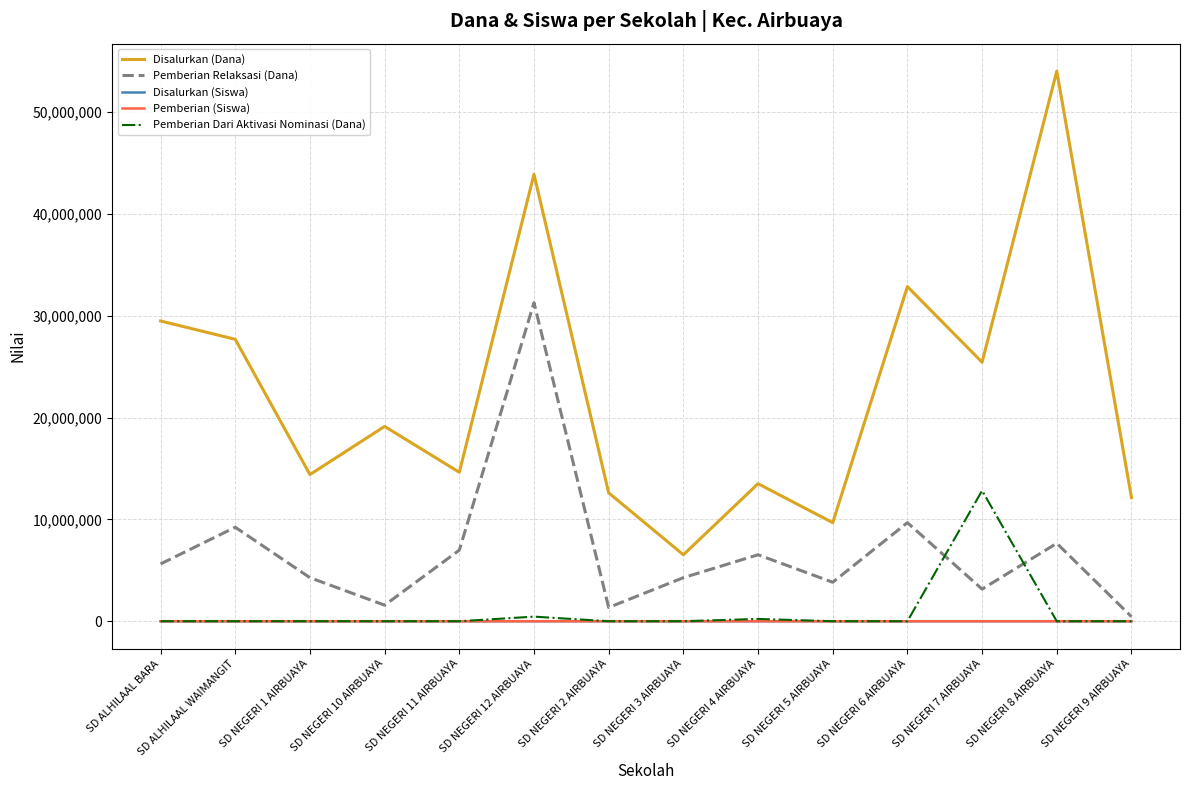

What position from the right is SD NEGERI 5 AIRBUAYA?

5